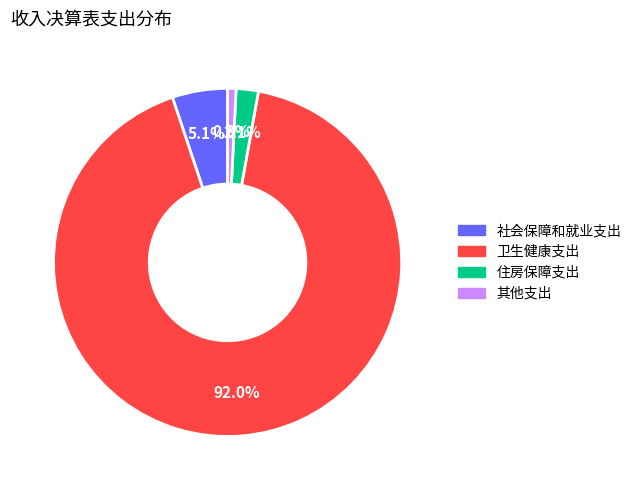

The 其他支出 slice represents 1% of the pie. True or false?

True